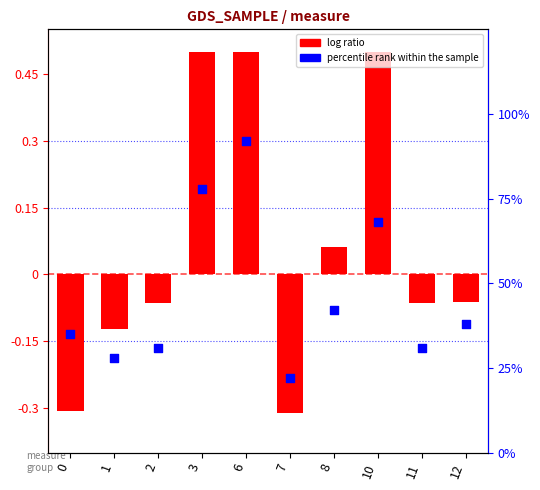

What are all the series names shown in the legend?

log ratio, percentile rank within the sample